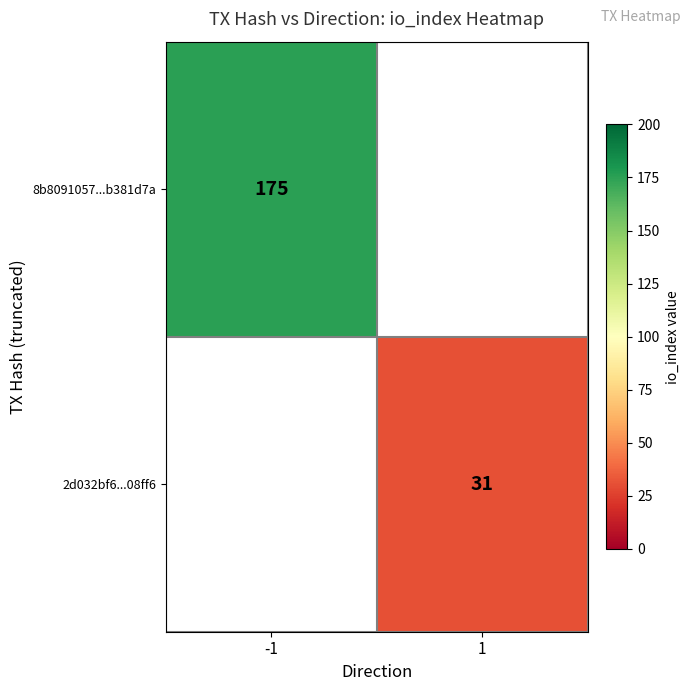

The value of 8b8091057...b381d7a at -1 is 175. True or false?

True